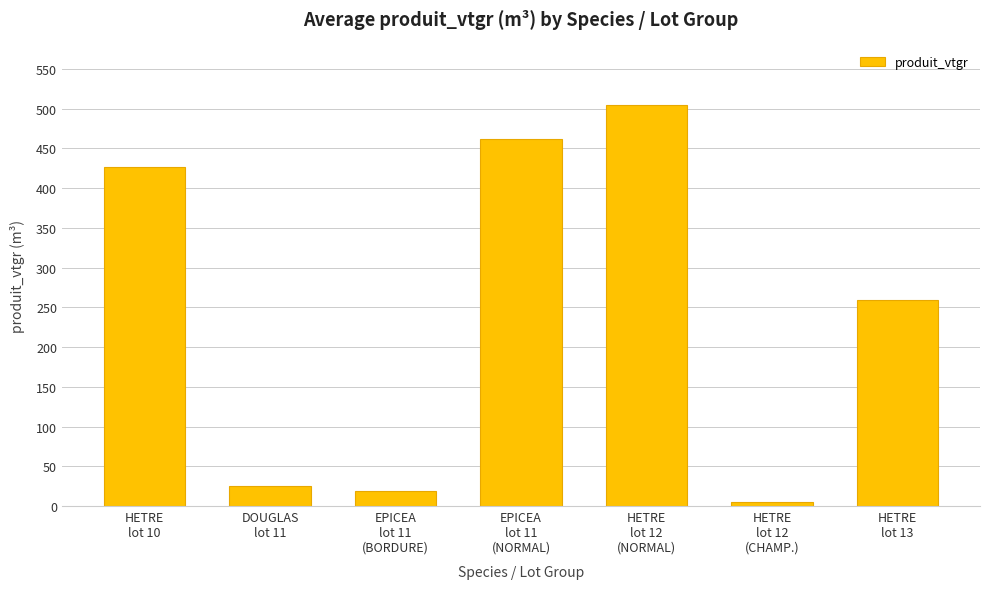

List the labels in order of value, smallest first.

HETRE
lot 12
(CHAMP.), EPICEA
lot 11
(BORDURE), DOUGLAS
lot 11, HETRE
lot 13, HETRE
lot 10, EPICEA
lot 11
(NORMAL), HETRE
lot 12
(NORMAL)